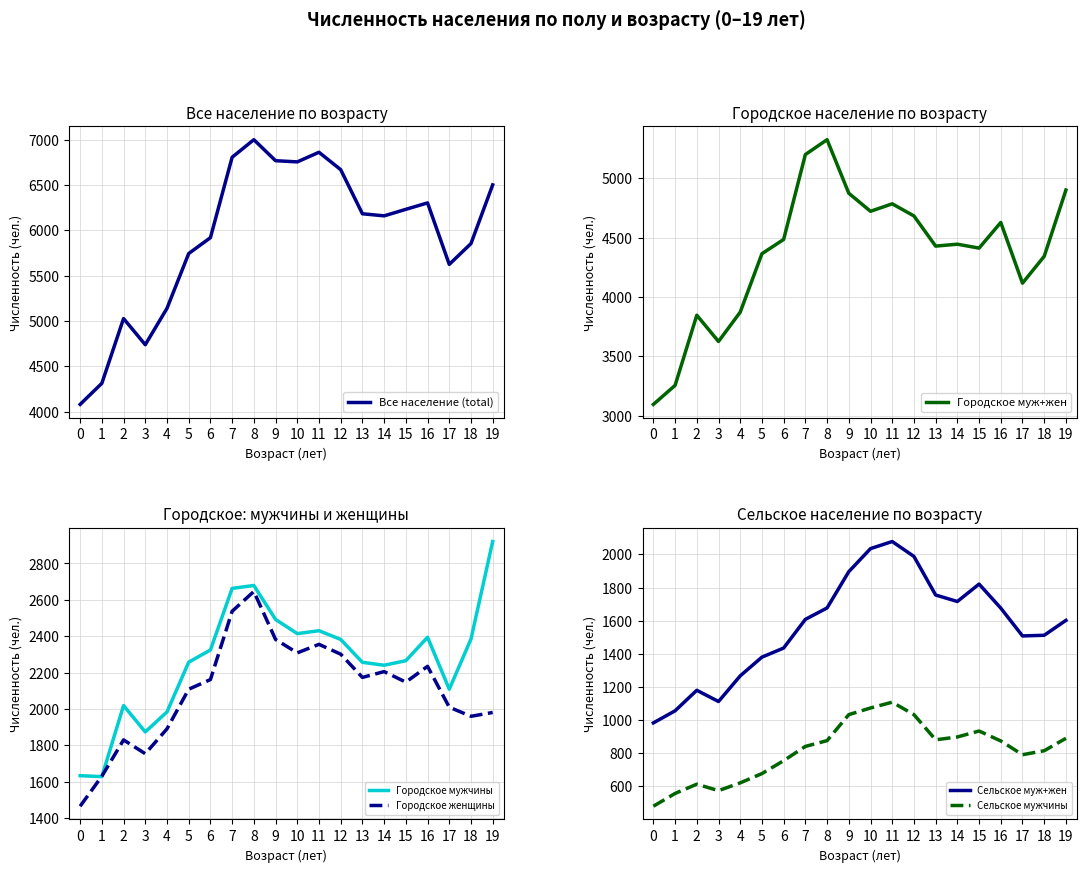

At which label is Городское мужчины closest to 2274?

15